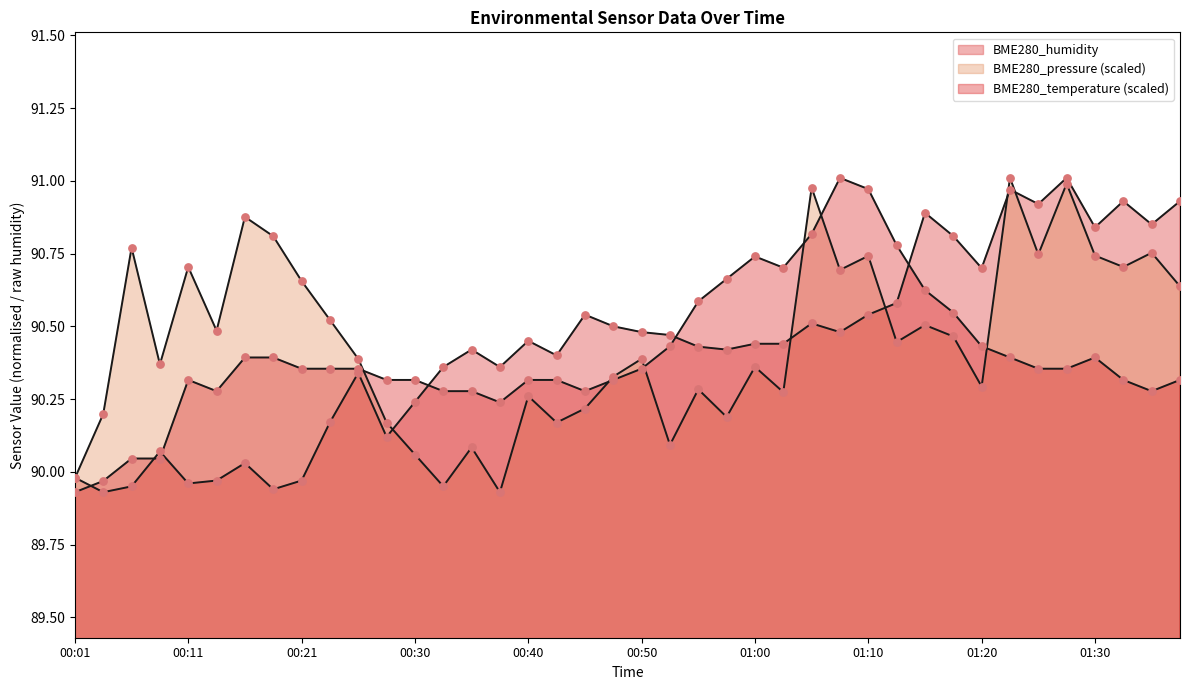

Which series reaches the maximum Y coordinate?

BME280_temperature